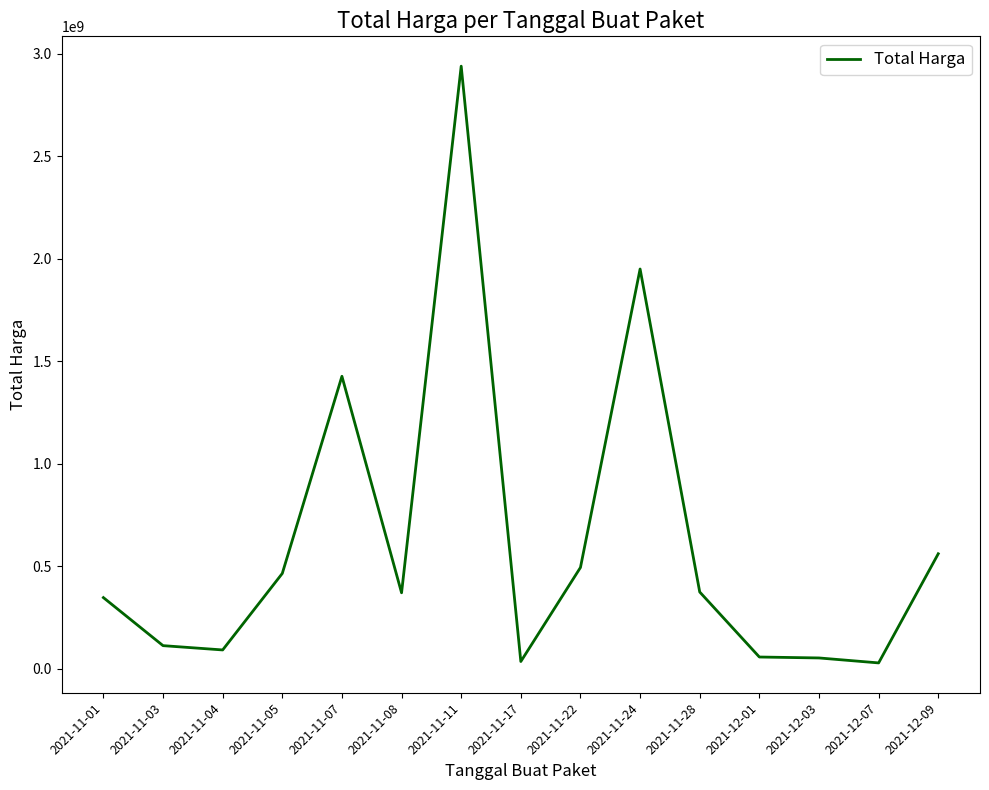

How many lines are shown in the chart?

1